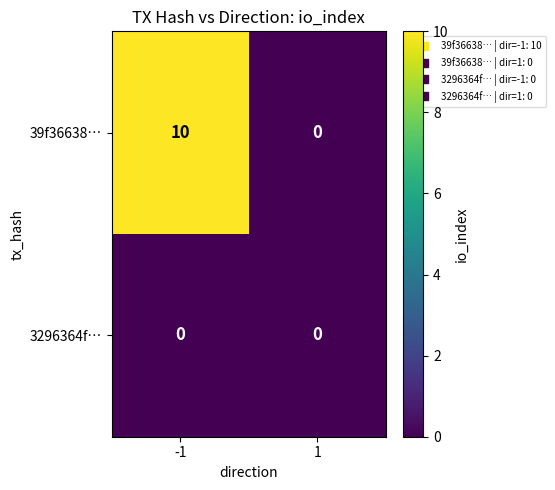

How many data points does each series have?

2